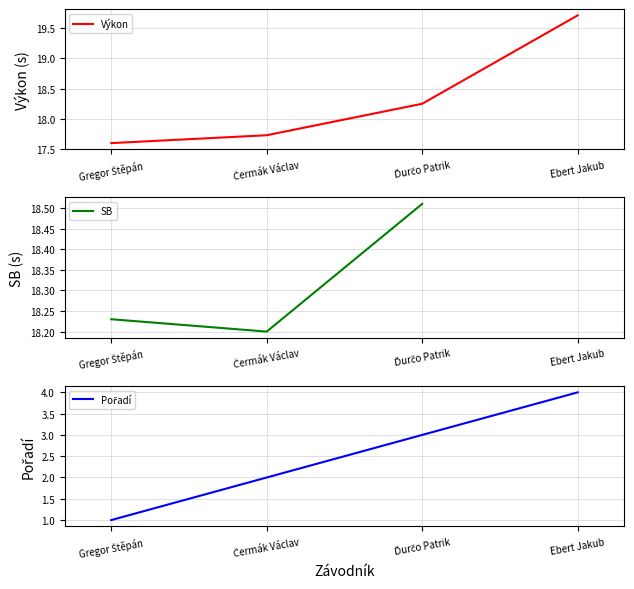

What is the label of the 1st point from the left?

Gregor Štěpán